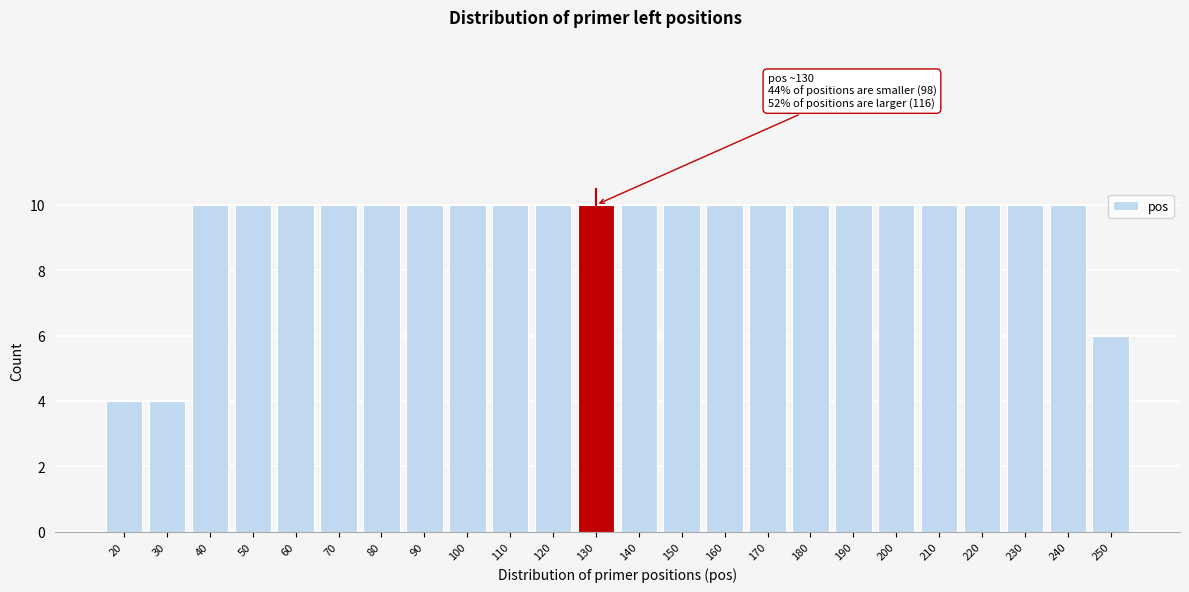

Reading left to right, list all the values displayed in this chart.

20=4	30=4	40=10	50=10	60=10	70=10	80=10	90=10	100=10	110=10	120=10	130=10	140=10	150=10	160=10	170=10	180=10	190=10	200=10	210=10	220=10	230=10	240=10	250=6